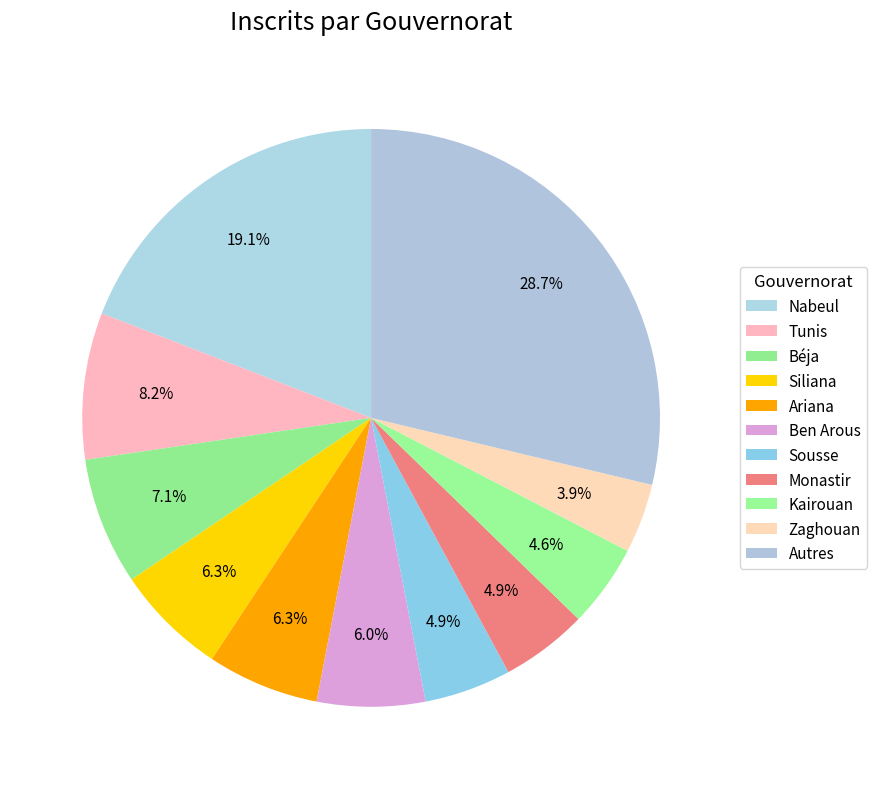

How many segments does this pie chart have?

11